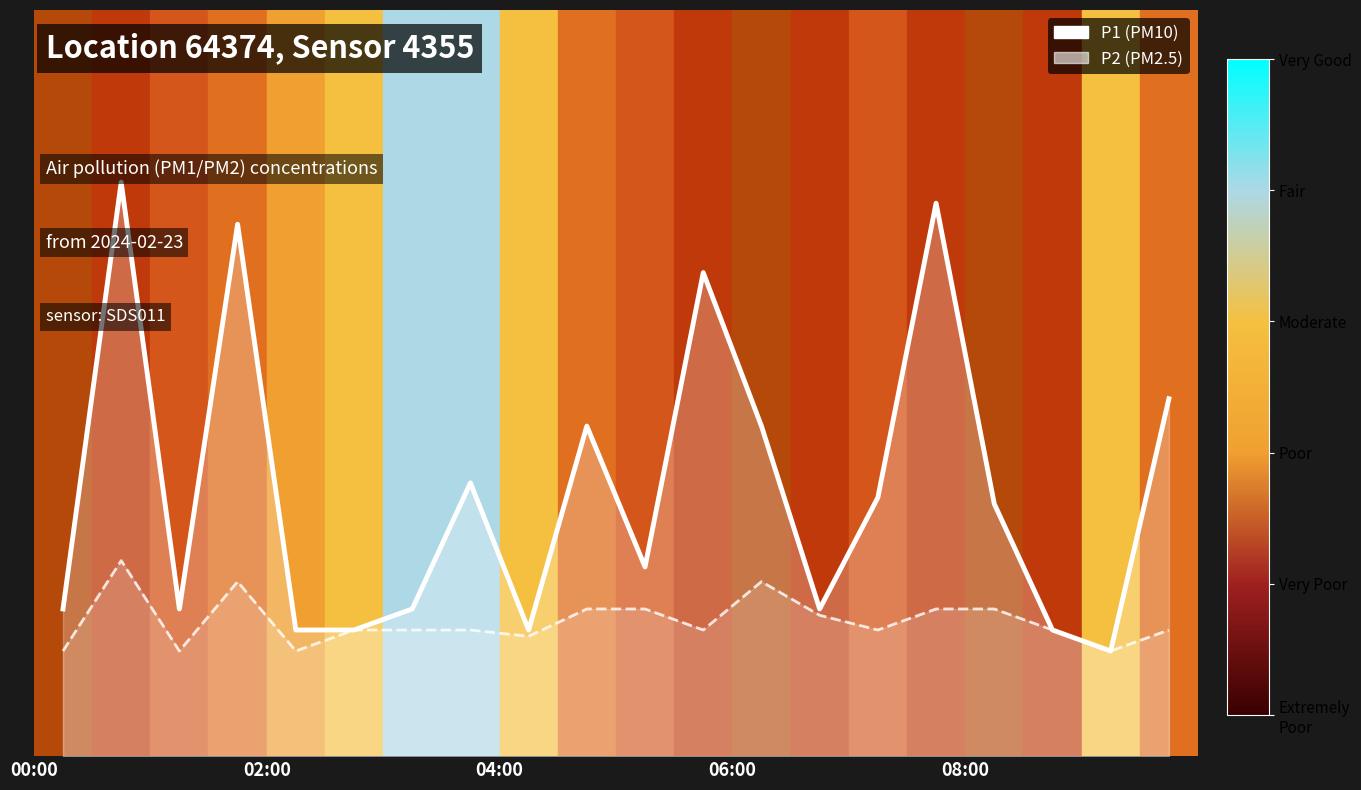

Is the value of P1 (PM10) at 11 greater than the value of P2 (PM2.5) at 19?

Yes